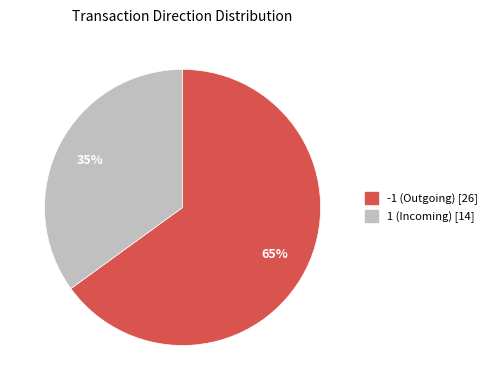

Do -1 (Outgoing) [26] and 1 (Incoming) [14] together represent more than half of the pie?

Yes